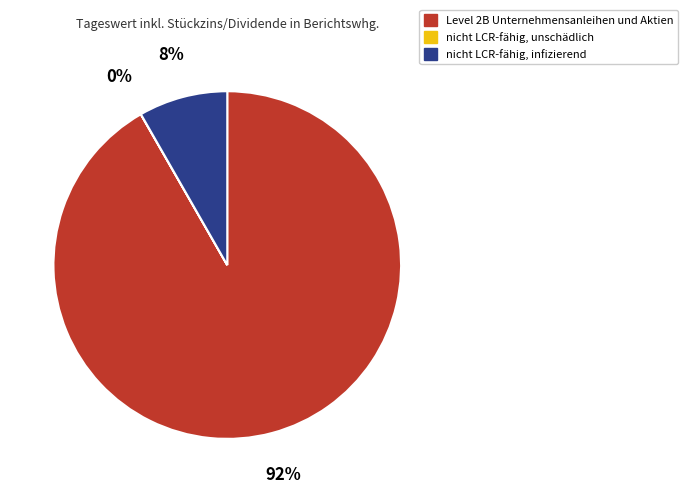

Is it true that Level 2B Unternehmensanleihen und Aktien is 82% of the pie?

False